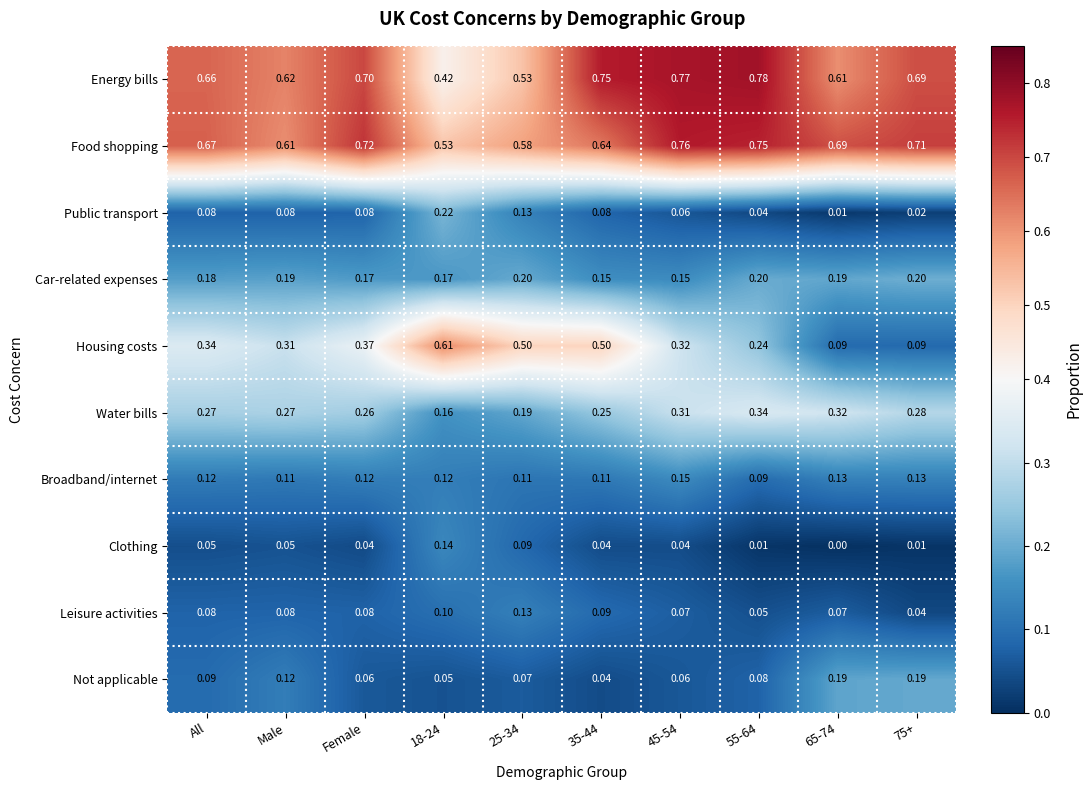

At which category does the chart reach its minimum across all series?

65-74